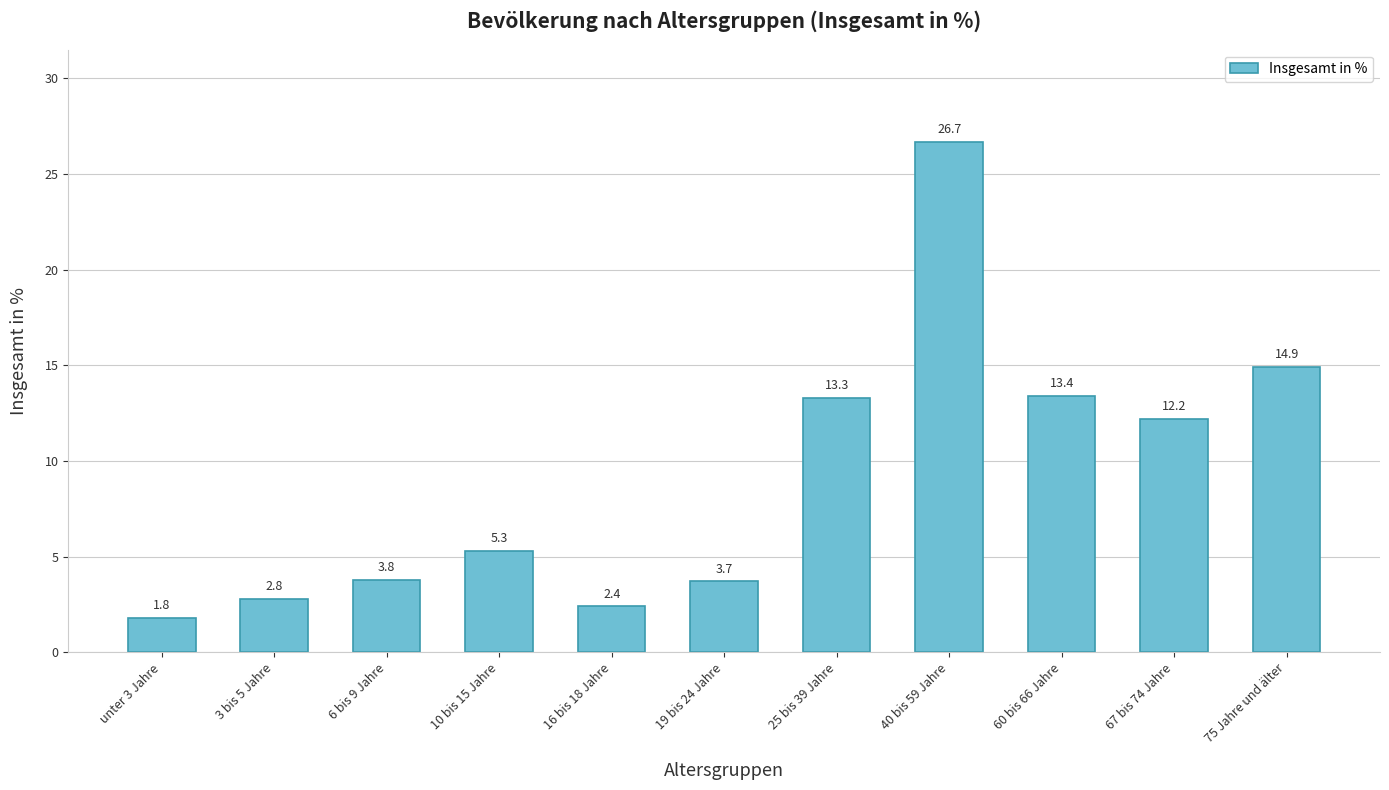

The value at 60 bis 66 Jahre is 13.4. True or false?

True